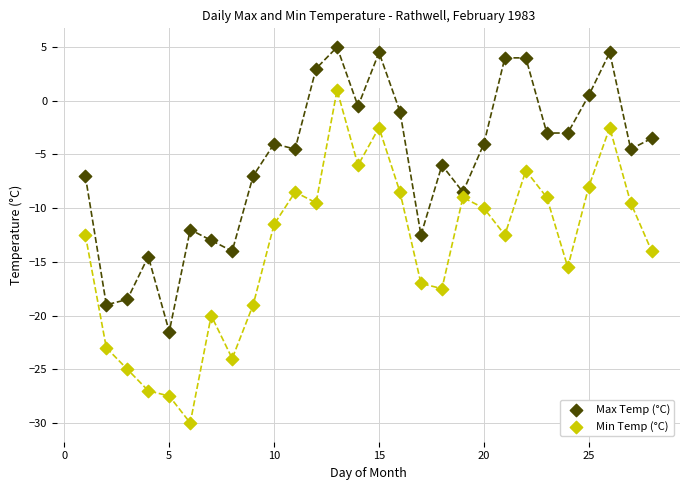

Which series contains the highest Y value?

Max Temp (°C)